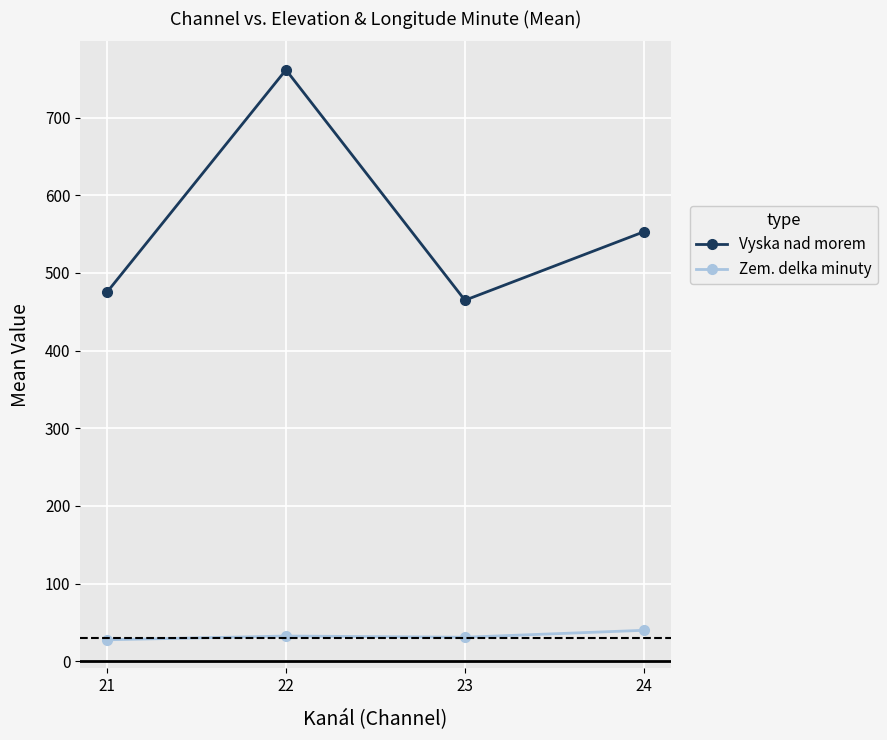

True or false: Vyska nad morem and Zem. delka minuty intersect in this chart.

False